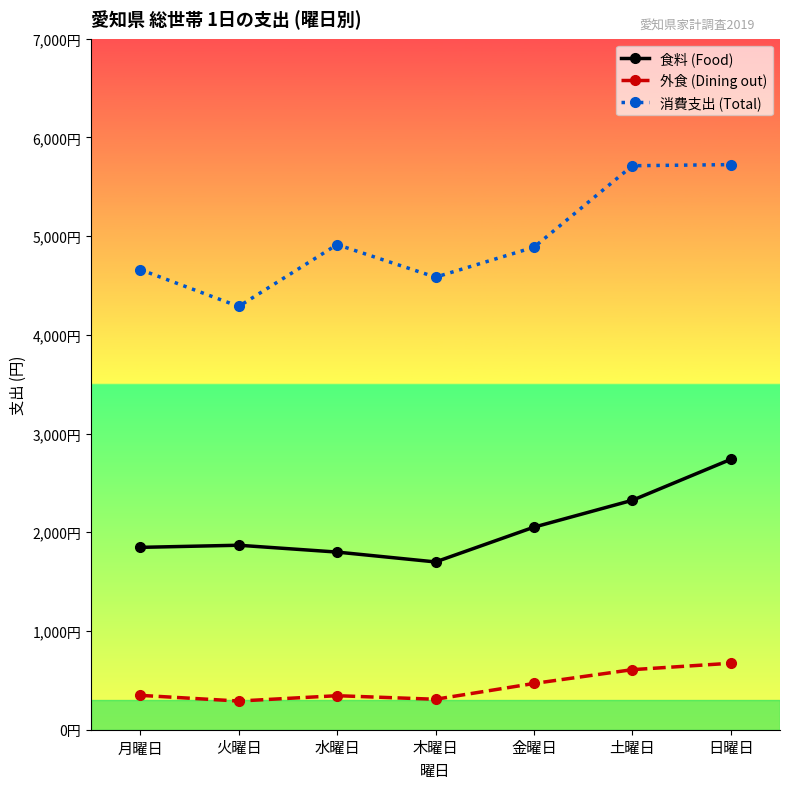

True or false: 食料 (Food) has a value of 2906.1 at 火曜日.

False